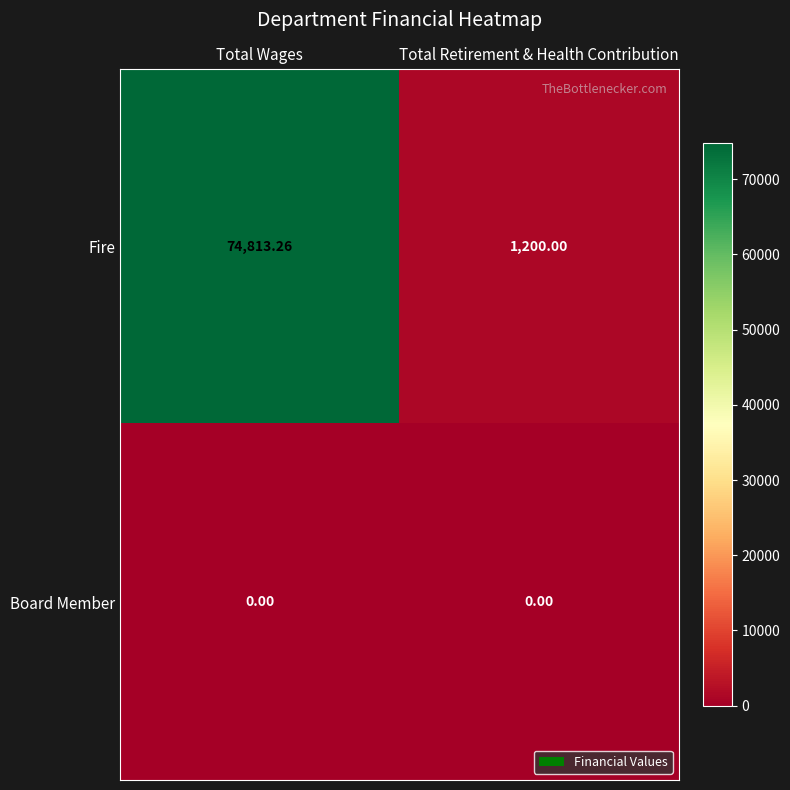

Which series has the largest total across all categories?

Fire